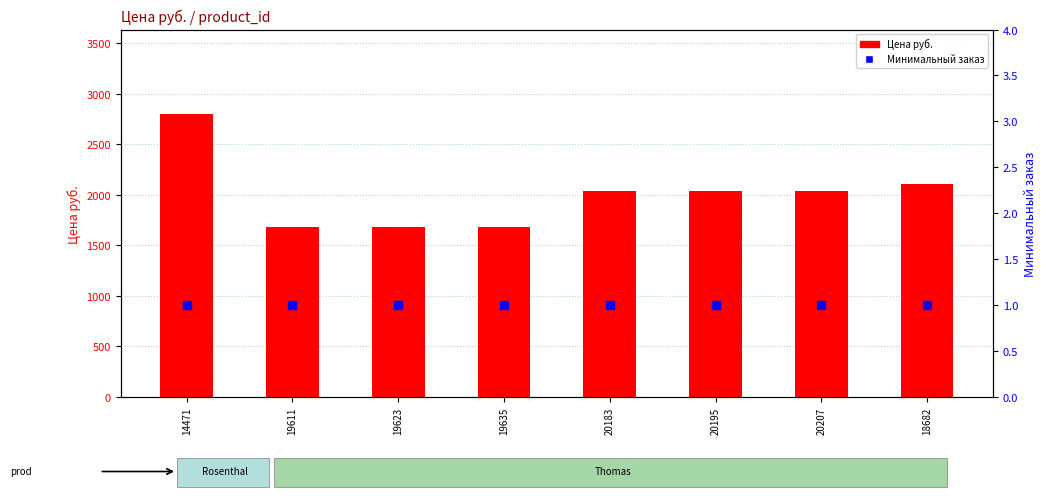

Which series reaches the maximum Y coordinate?

Цена руб.